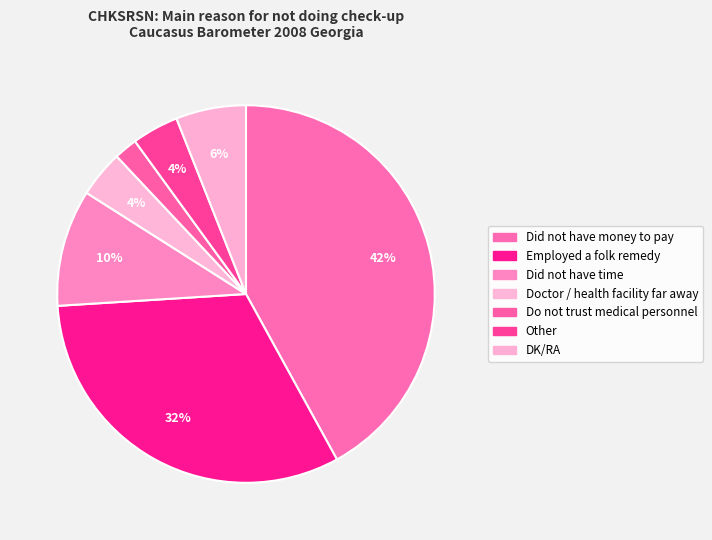

What is the change in value from Do not trust medical personnel to DK/RA?

+4